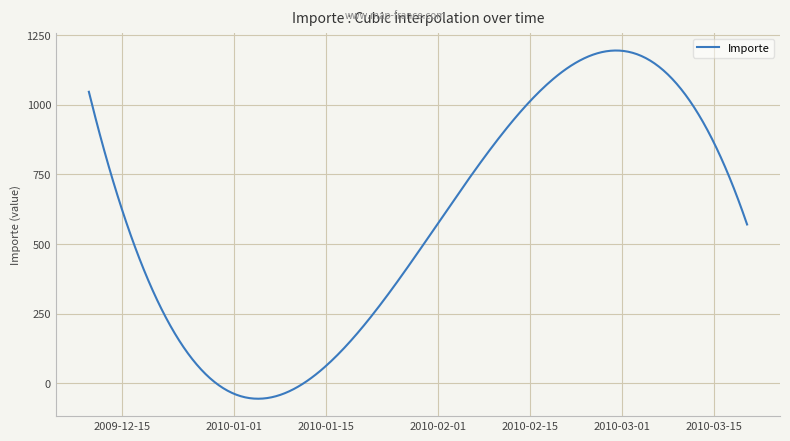

What is the minimum value shown in the chart?

-54.7